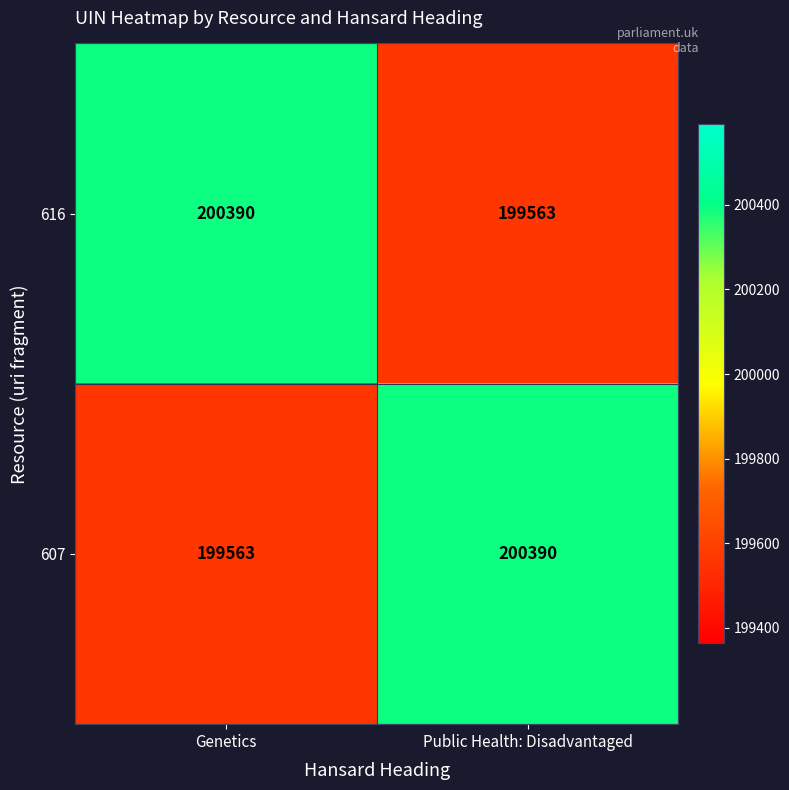

The 616 series shows 309532 at Genetics. True or false?

False